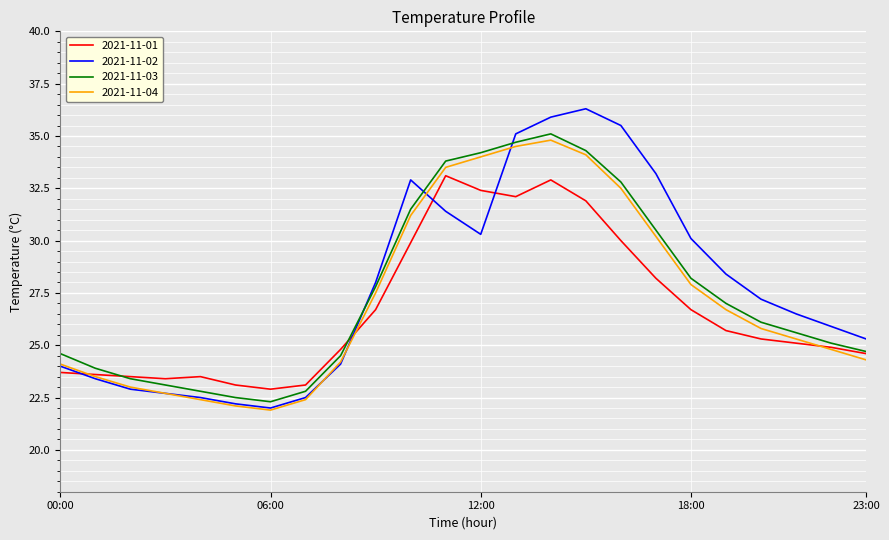

What is the lowest value of the 2021-11-02 series?

22.0